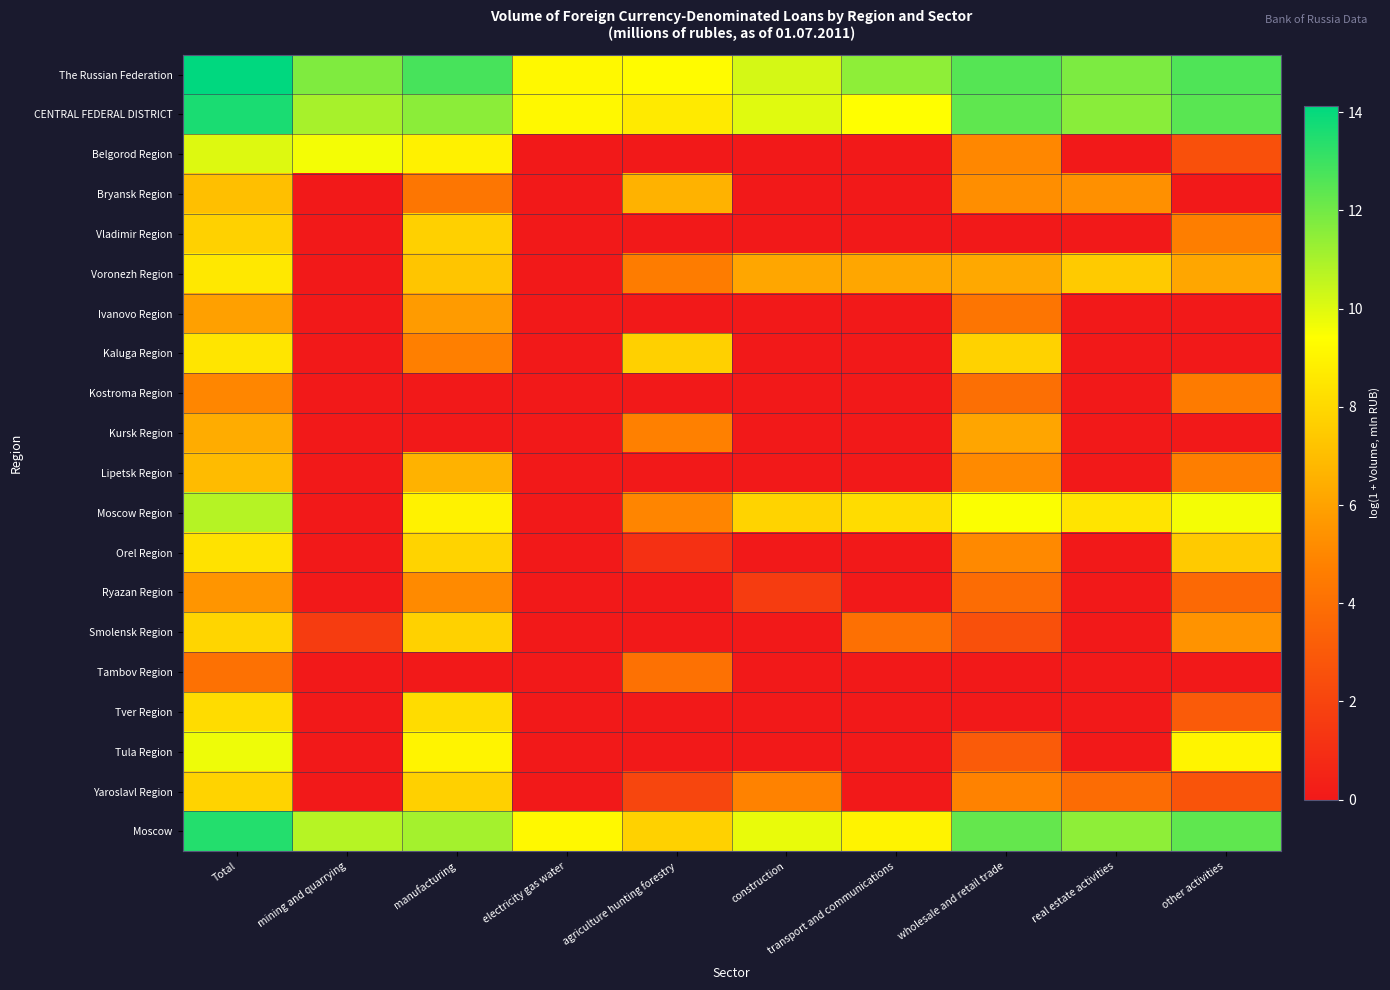

List the series in order of their peak value, lowest first.

Tambov Region, Kostroma Region, Ryazan Region, Ivanovo Region, Kursk Region, Lipetsk Region, Bryansk Region, Vladimir Region, Yaroslavl Region, Smolensk Region, Tver Region, Orel Region, Kaluga Region, Voronezh Region, Tula Region, Belgorod Region, Moscow Region, Moscow, CENTRAL FEDERAL DISTRICT, The Russian Federation